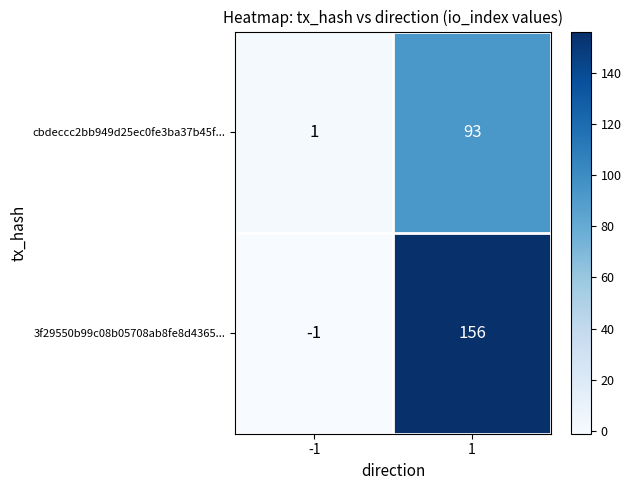

What is the total value across all series at 1?

249